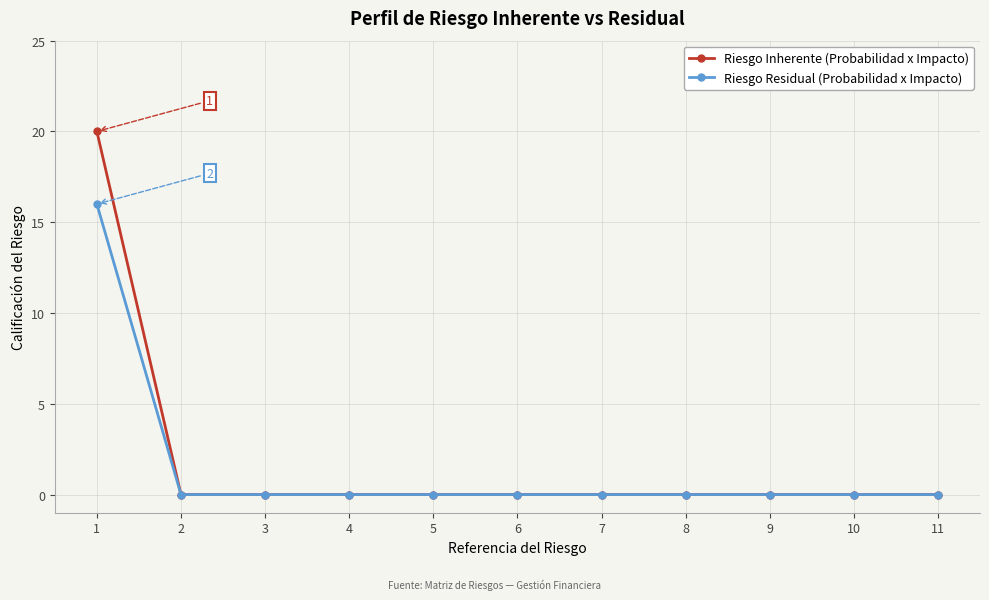

List the series in order of their peak value, lowest first.

Riesgo Residual (Probabilidad x Impacto), Riesgo Inherente (Probabilidad x Impacto)